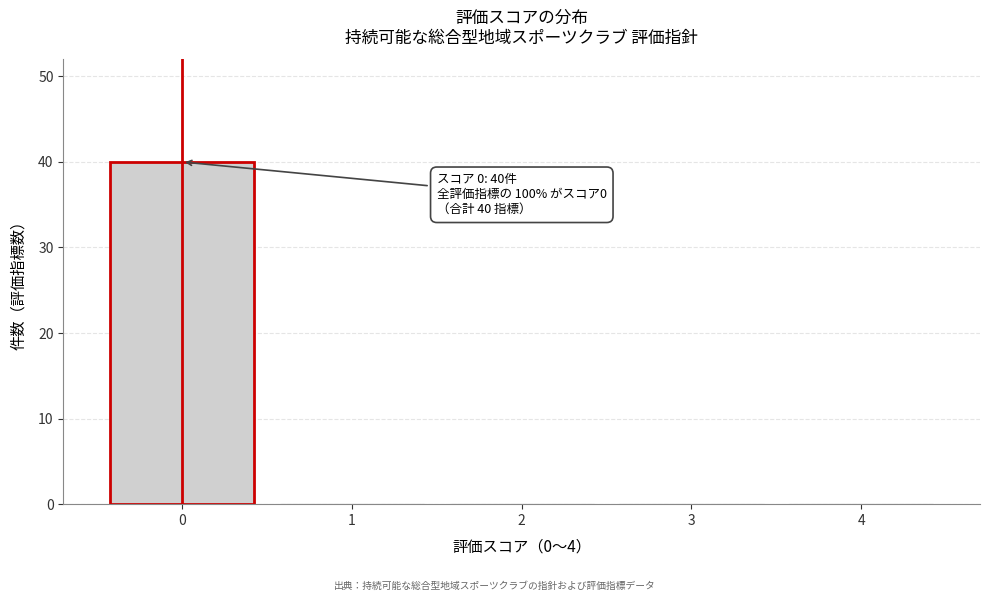

Which range on the x-axis has the tallest bar?

-0.5 to 0.5